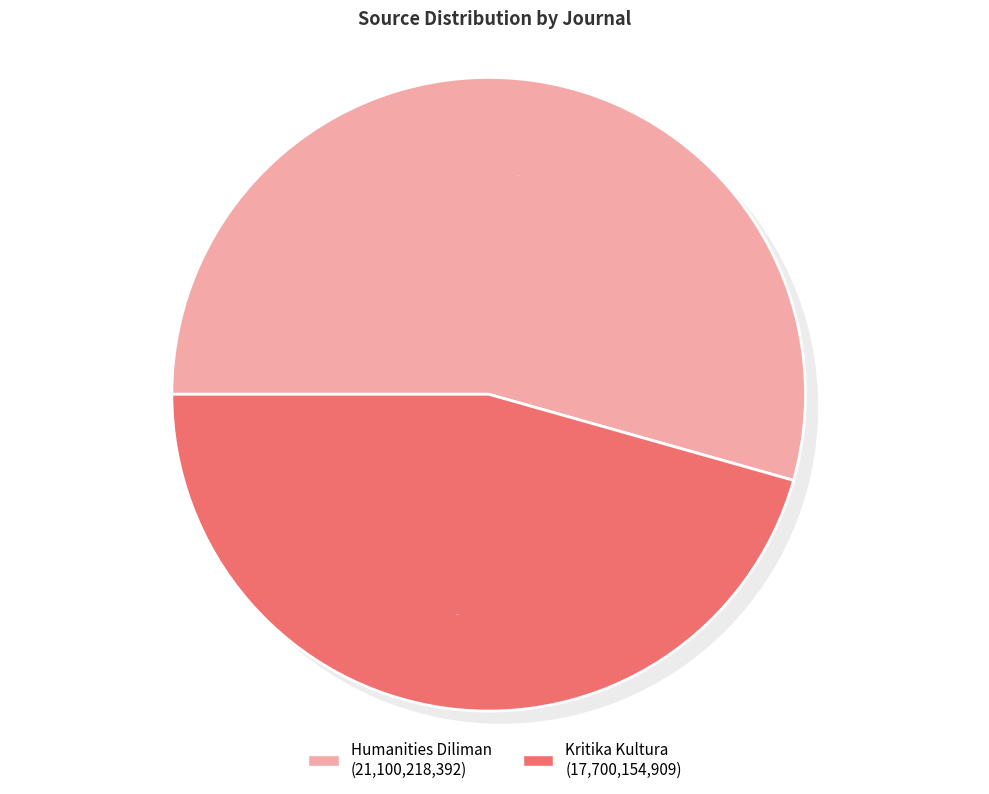

Which slice represents more than half of the pie?

Humanities Diliman